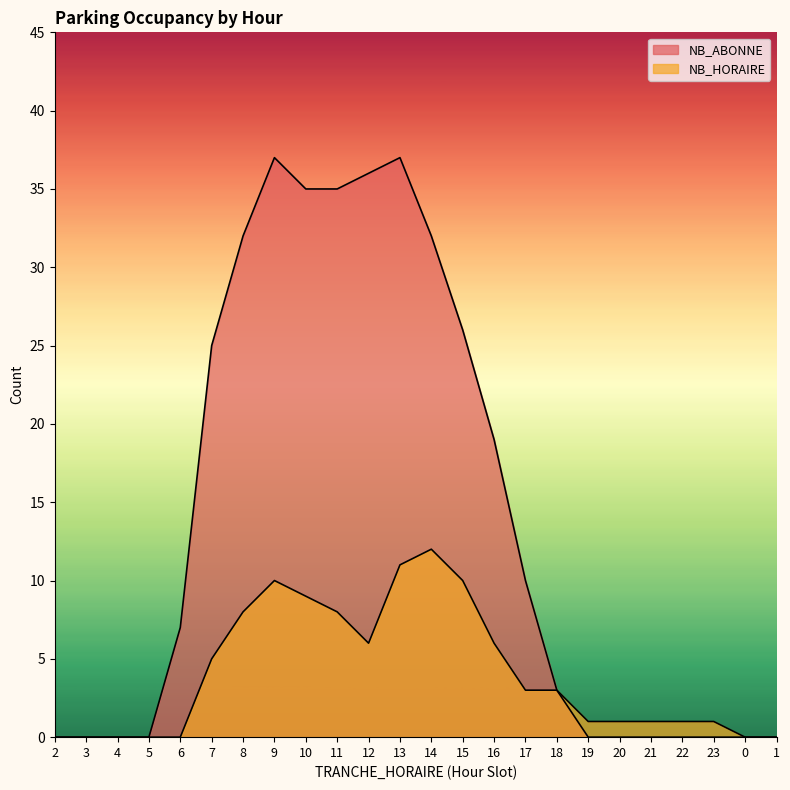

The value of NB_HORAIRE at 10 is 6. True or false?

False